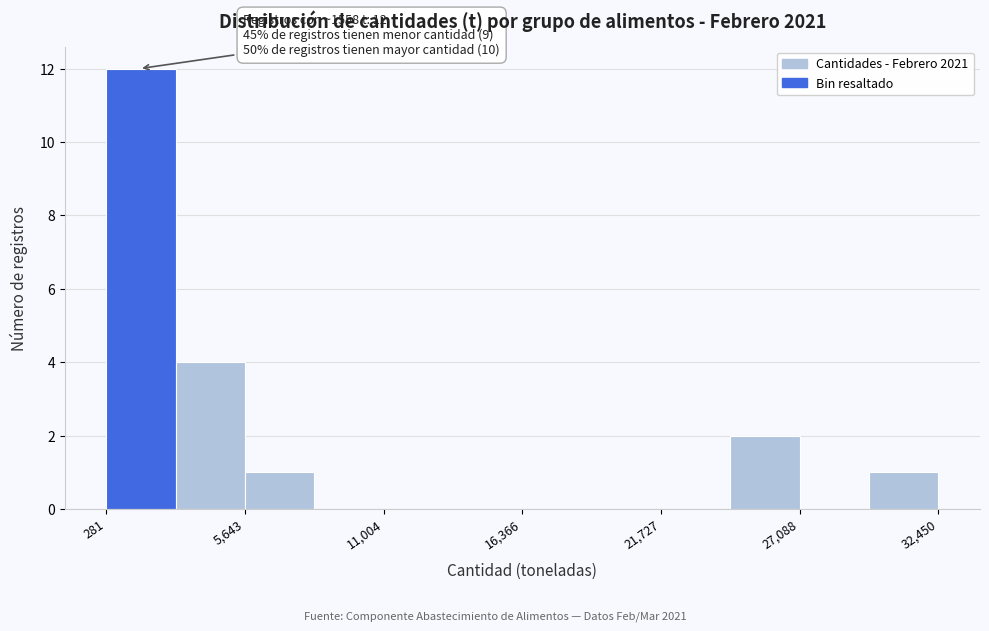

Around what value on the x-axis is the tallest bar? Give the approximate position of its centre, as read against the axis.

2000